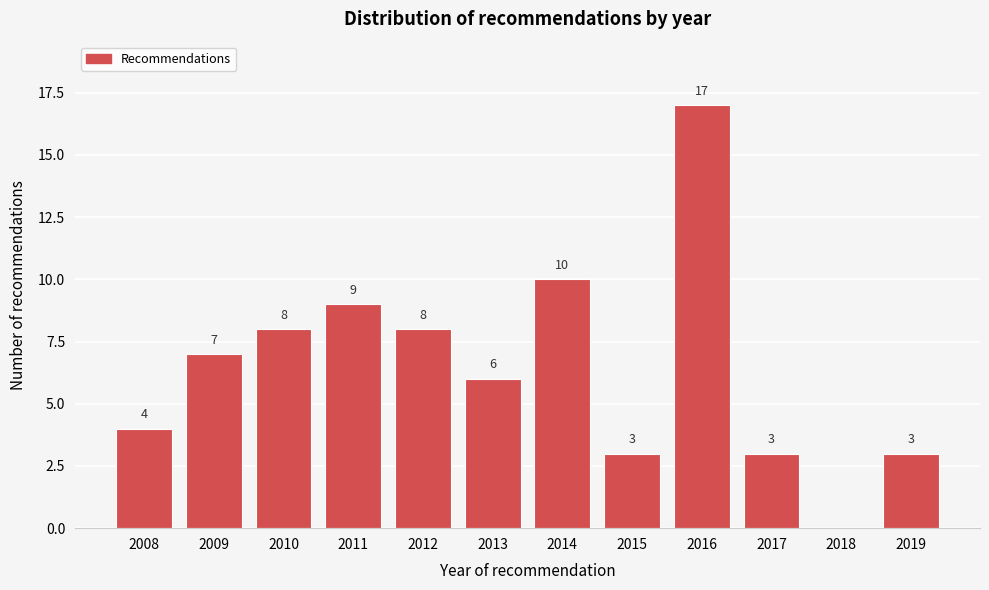

Reading left to right, list all the values displayed in this chart.

2008=4	2009=7	2010=8	2011=9	2012=8	2013=6	2014=10	2015=3	2016=17	2017=3	2018=0	2019=3